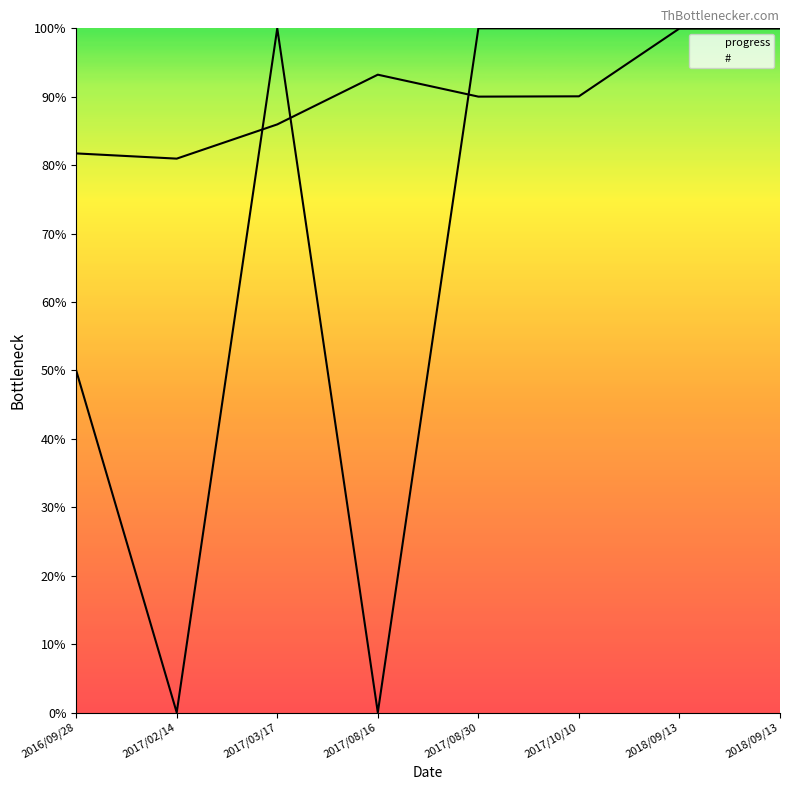

The value of progress at 2017/08/30 is 21.1. True or false?

False